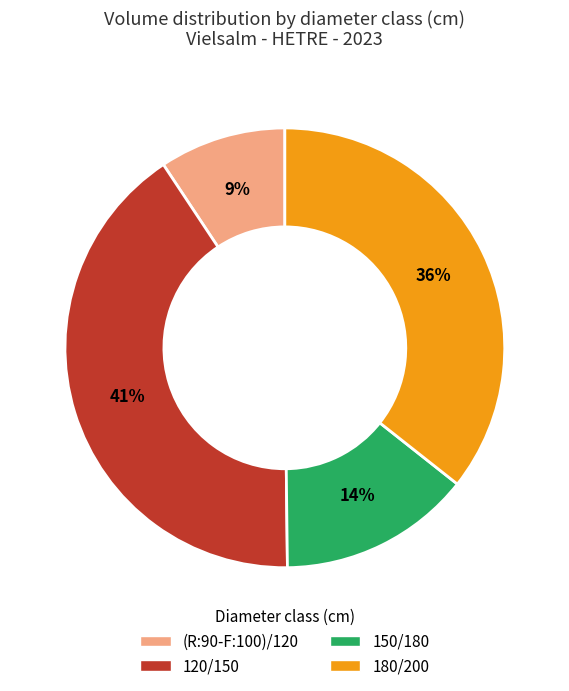

Rank the categories by value from lowest to highest.

(R:90-F:100)/120, 150/180, 180/200, 120/150